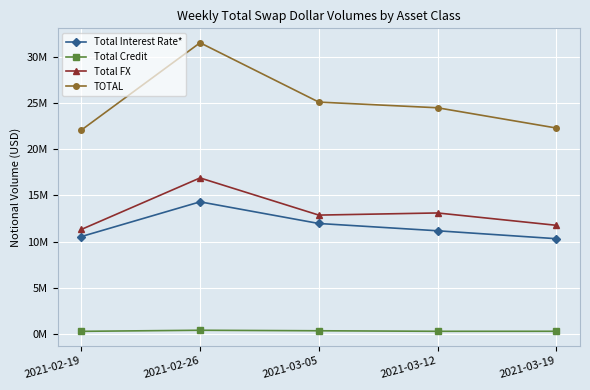

Reading left to right, what are all the values shown in this chart?

Total Interest Rate*: 10538256	14309203	11958744	11167030	10307233
Total Credit: 248879	366245	310715	253216	255319
Total FX: 11311224	16904645	12869965	13101880	11761943
TOTAL: 22098359	31580092	25139424	24522126	22324495